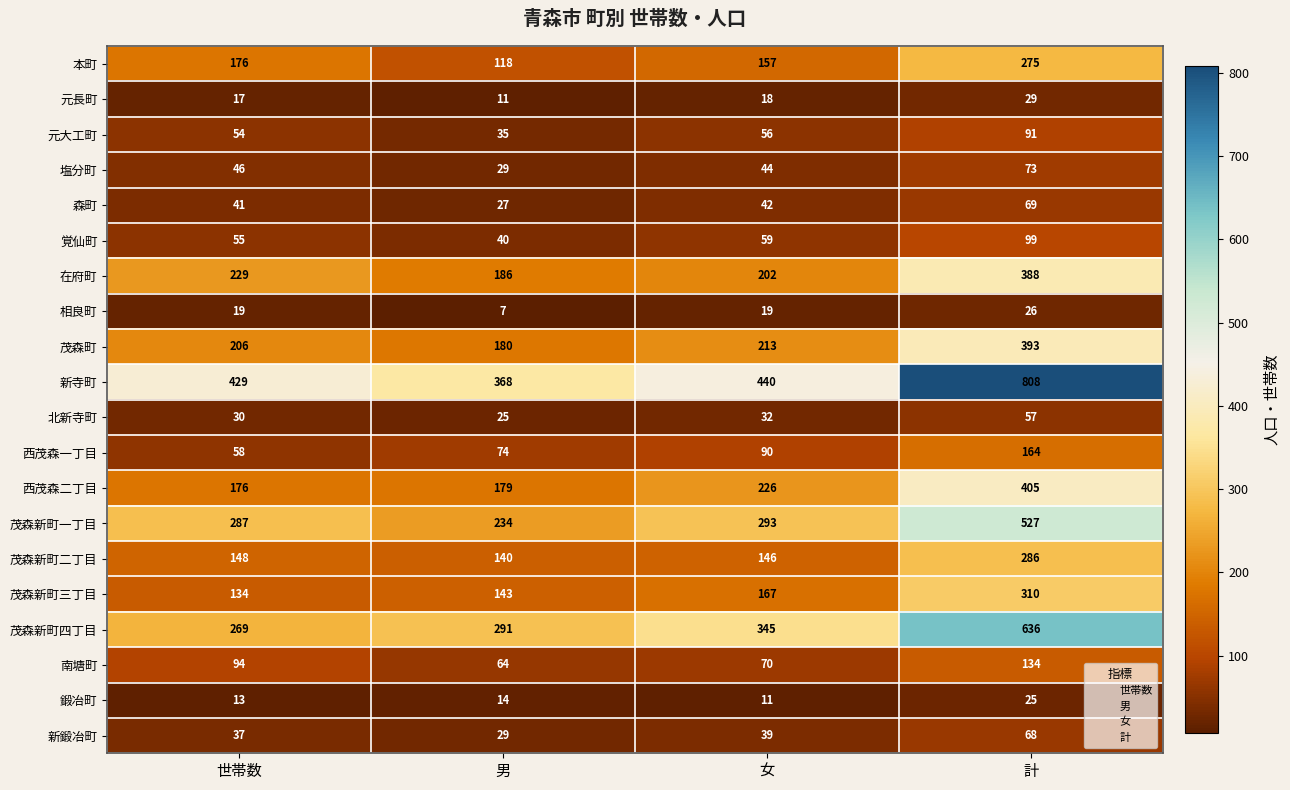

List the series in order of their peak value, highest first.

新寺町, 茂森新町四丁目, 茂森新町一丁目, 西茂森二丁目, 茂森町, 在府町, 茂森新町三丁目, 茂森新町二丁目, 本町, 西茂森一丁目, 南塘町, 覚仙町, 元大工町, 塩分町, 森町, 新鍛冶町, 北新寺町, 元長町, 相良町, 鍛冶町